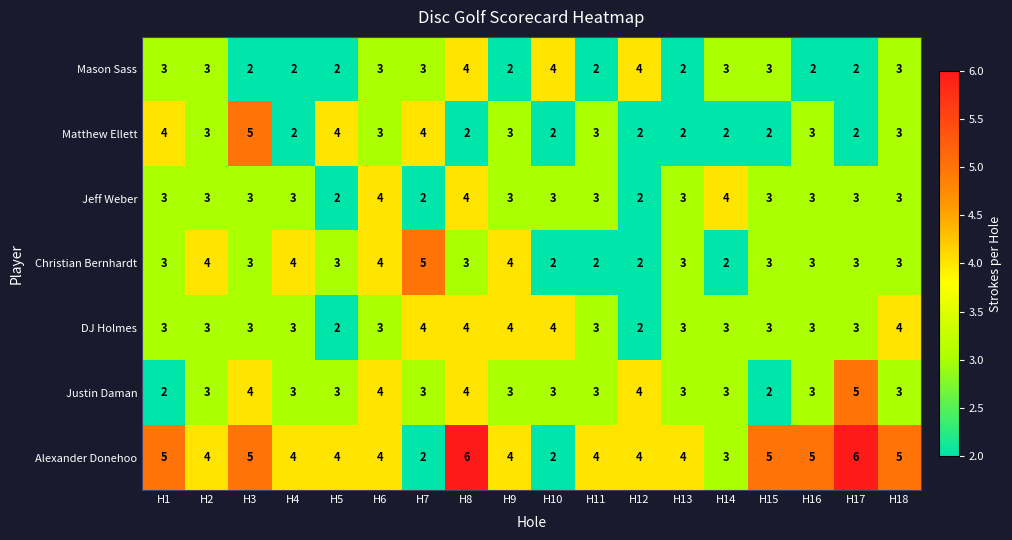

Which category has the highest value in the Justin Daman series?

H17